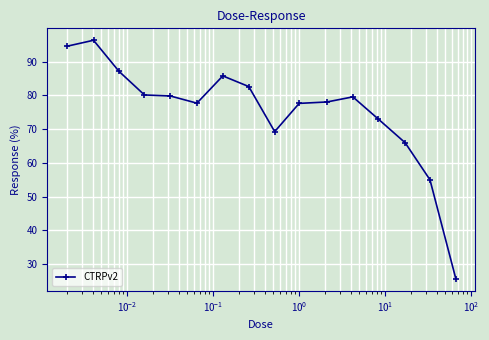

How many lines are shown in the chart?

1